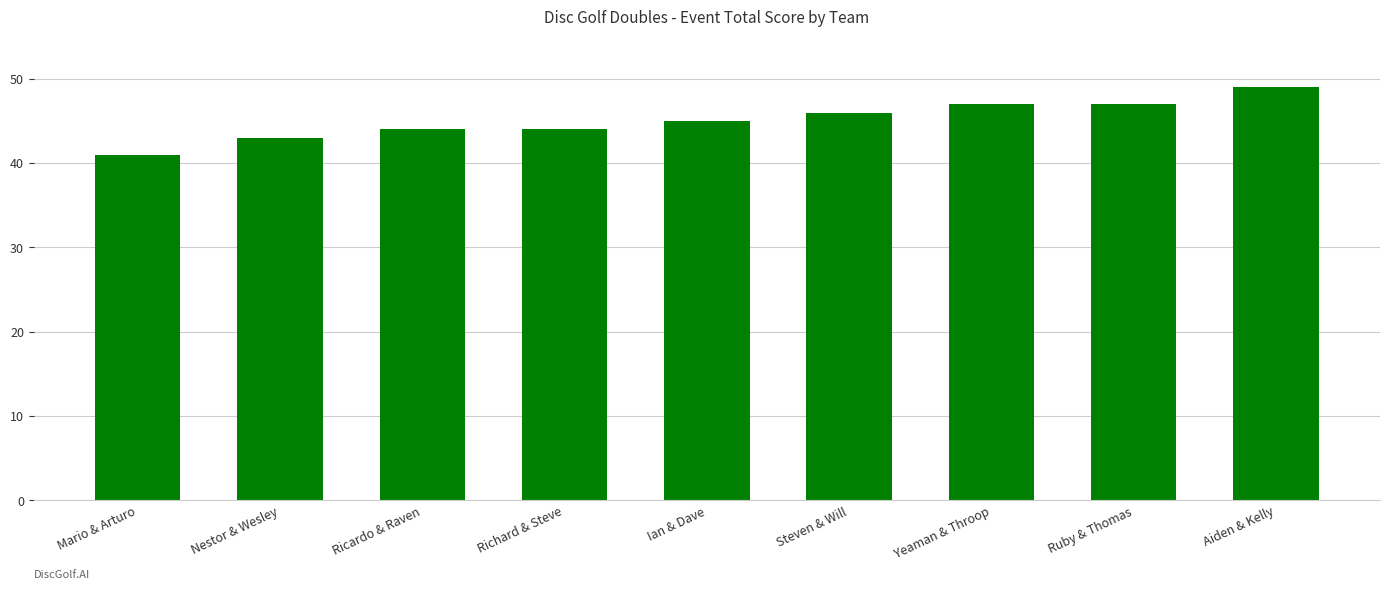

What is the change in value from Nestor & Wesley to Ian & Dave?

+2